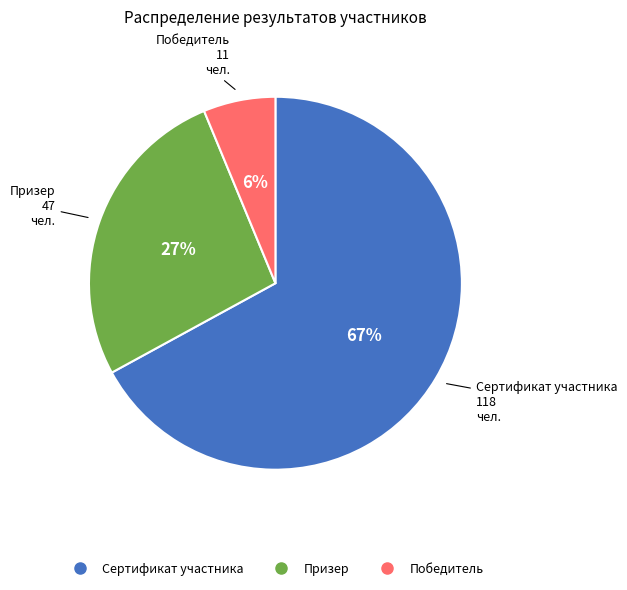

What percentage is the Победитель slice, to the nearest percent?

6%